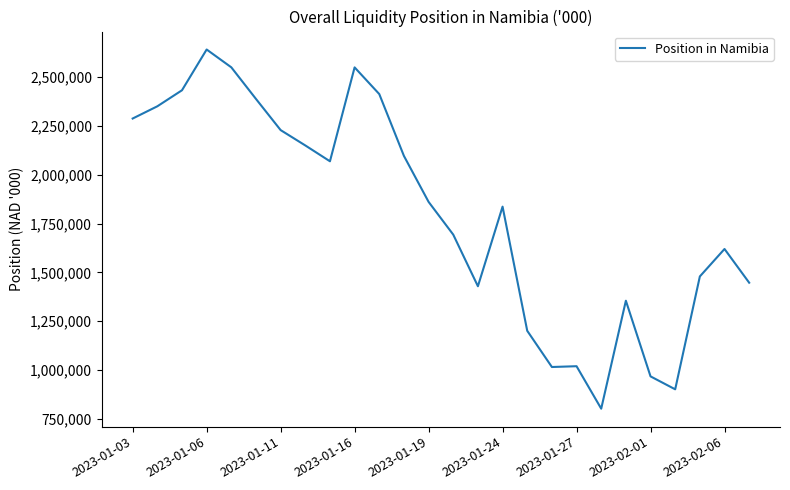

What is the difference between the maximum and minimum values?

1841266.9